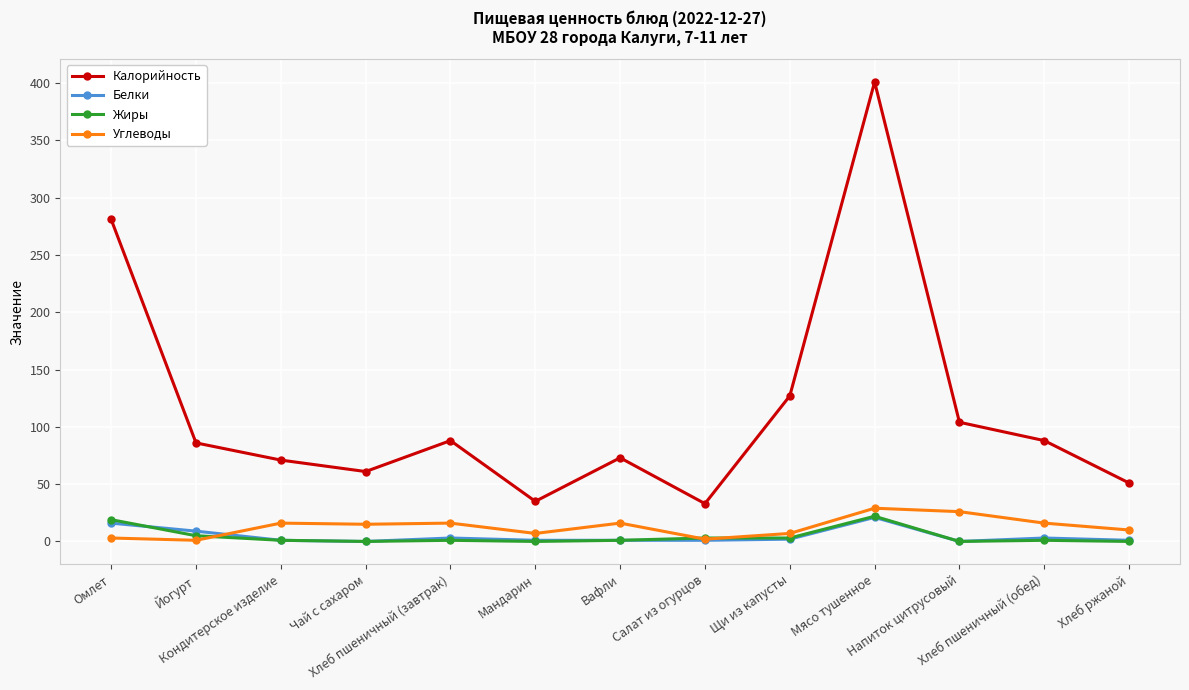

Which series has the largest range (max minus min)?

Калорийность